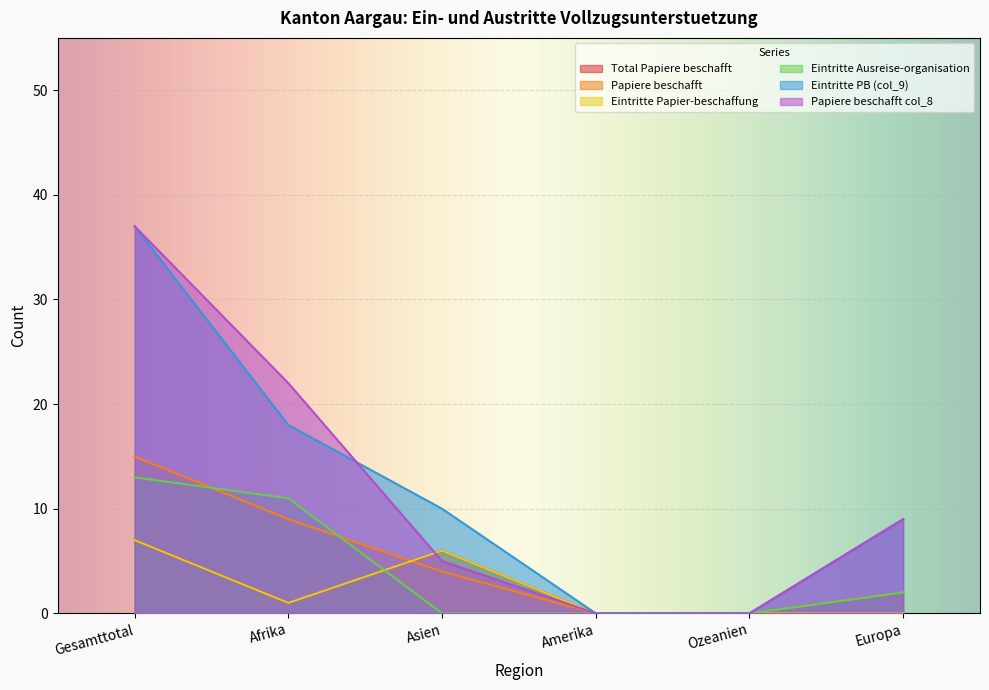

Reading left to right, transcribe all the data shown in this chart.

Total Papiere beschafft: Gesamttotal=7	Afrika=1	Asien=6	Amerika=0	Ozeanien=0	Europa=0
Papiere beschafft: Gesamttotal=15	Afrika=9	Asien=4	Amerika=0	Ozeanien=0	Europa=2
Eintritte Papier-beschaffung: Gesamttotal=7	Afrika=1	Asien=6	Amerika=0	Ozeanien=0	Europa=0
Eintritte Ausreise-organisation: Gesamttotal=13	Afrika=11	Asien=0	Amerika=0	Ozeanien=0	Europa=2
Eintritte PB (col_9): Gesamttotal=37	Afrika=18	Asien=10	Amerika=0	Ozeanien=0	Europa=9
Papiere beschafft col_8: Gesamttotal=37	Afrika=22	Asien=5	Amerika=0	Ozeanien=0	Europa=9